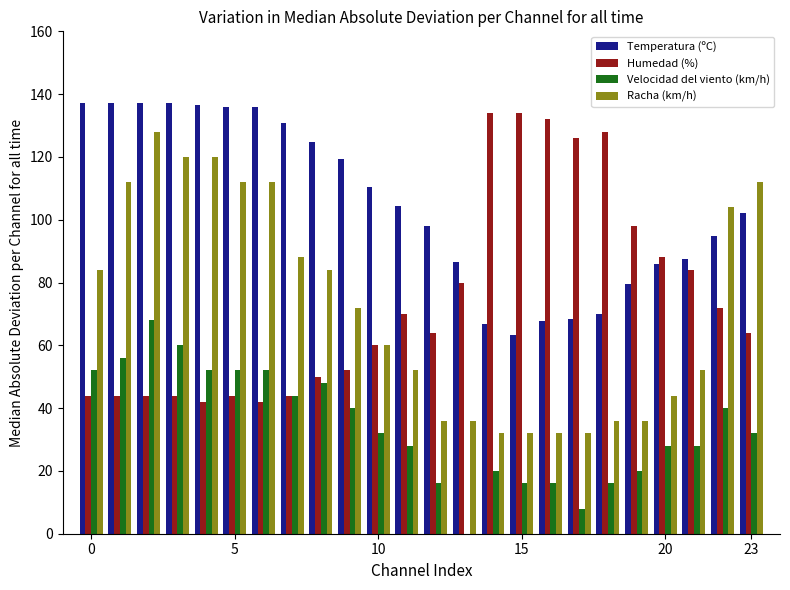

What is the highest value of the Humedad (%) series?

134.0